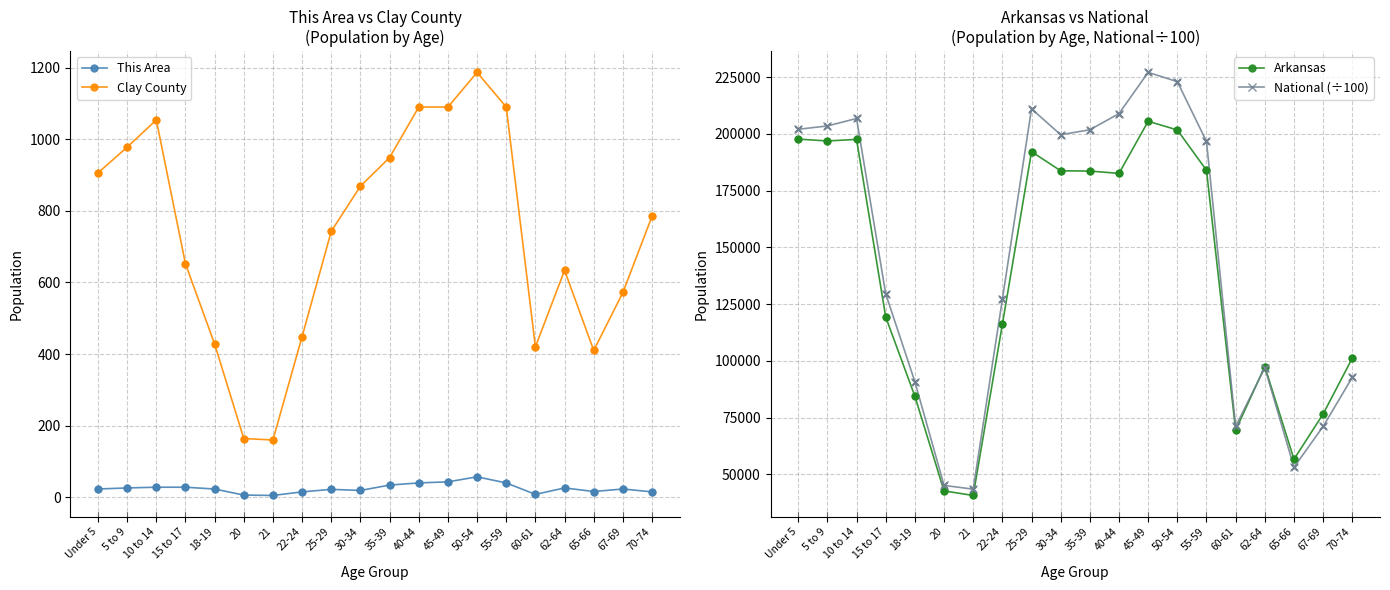

What is the total value across all series at 60-61?

141054.3